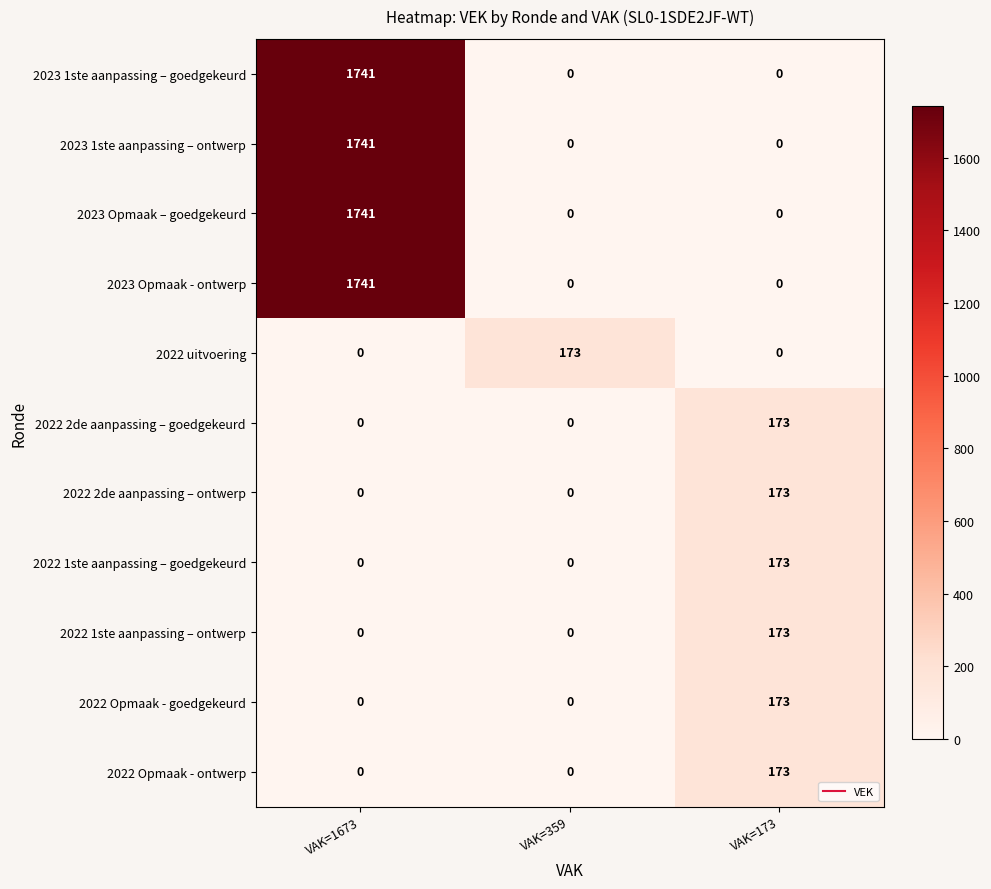

The value of 2023 1ste aanpassing – ontwerp at VAK=359 is -688. True or false?

False